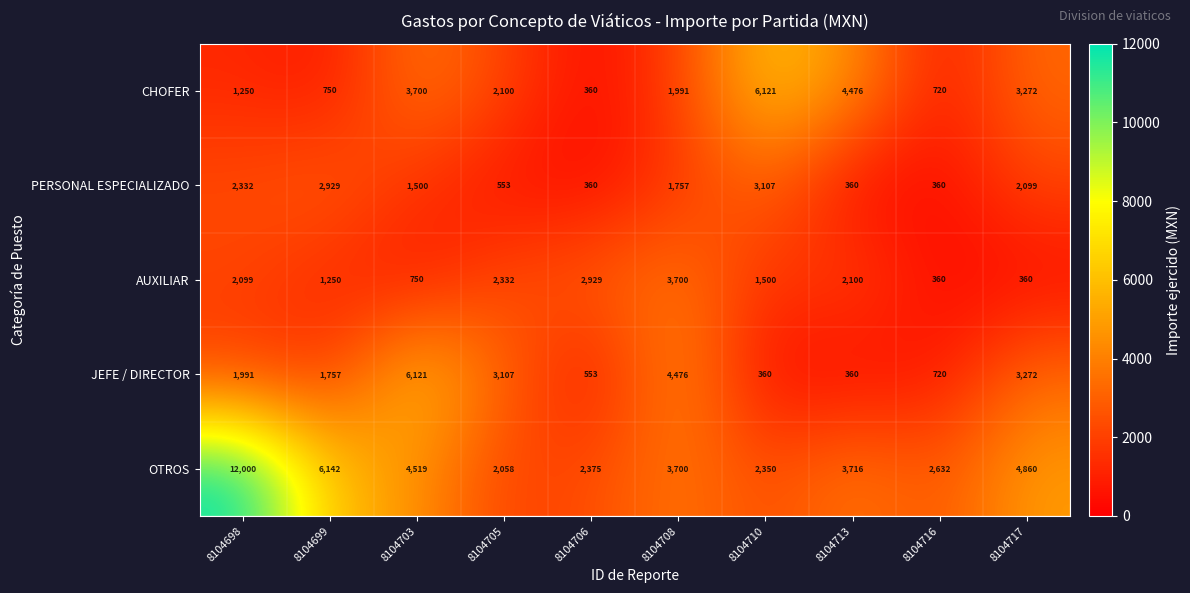

What is the difference between the second highest and minimum values in the CHOFER series?

4116